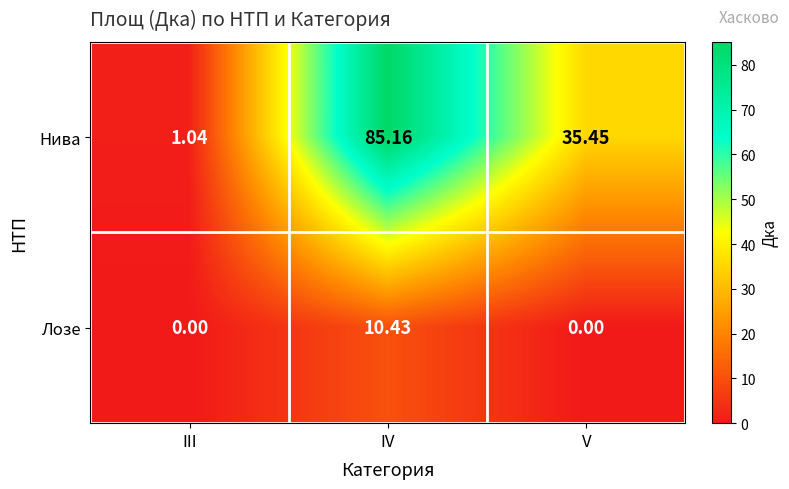

List the series in order of their peak value, lowest first.

Лозе, Нива